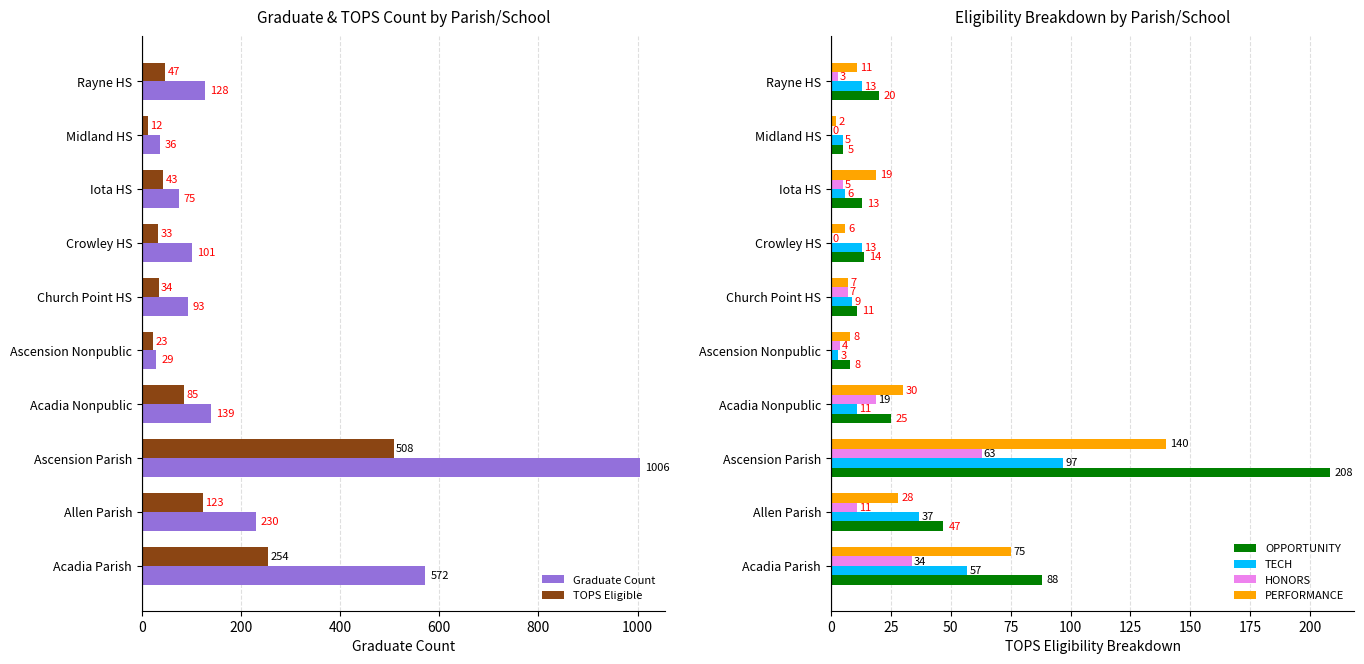

How many bars are there in total?

60